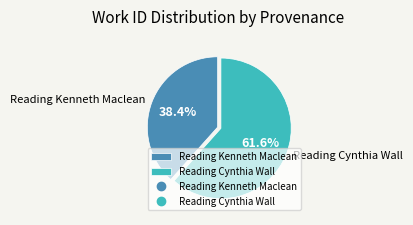

Combined, do Reading Cynthia Wall and Reading Kenneth Maclean account for over 50%?

Yes